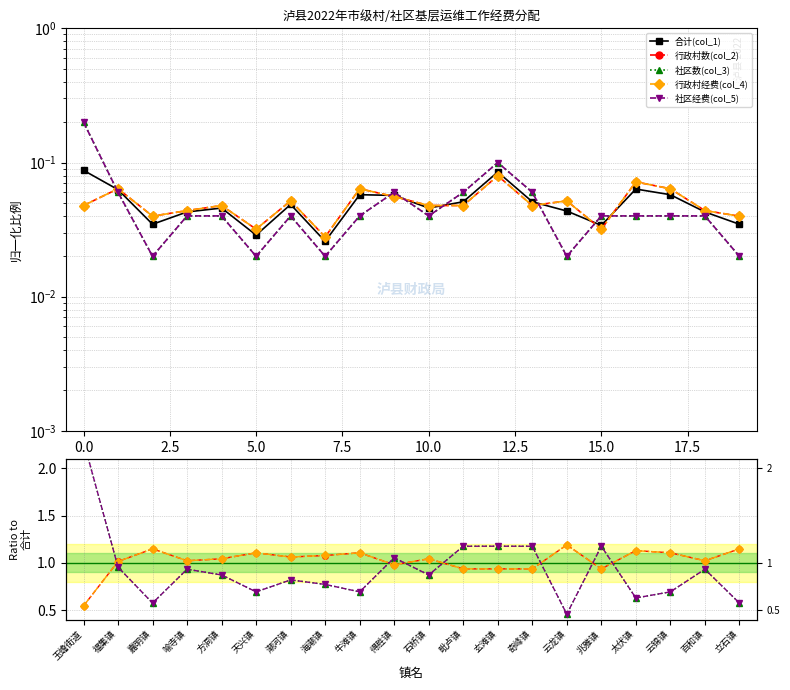

Which series has the largest range (max minus min)?

社区数(col_3)